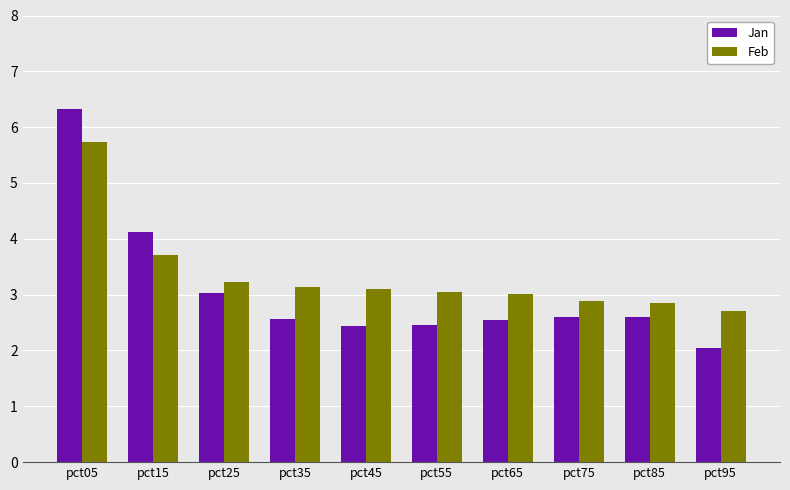

How many bars are there in each group?

2